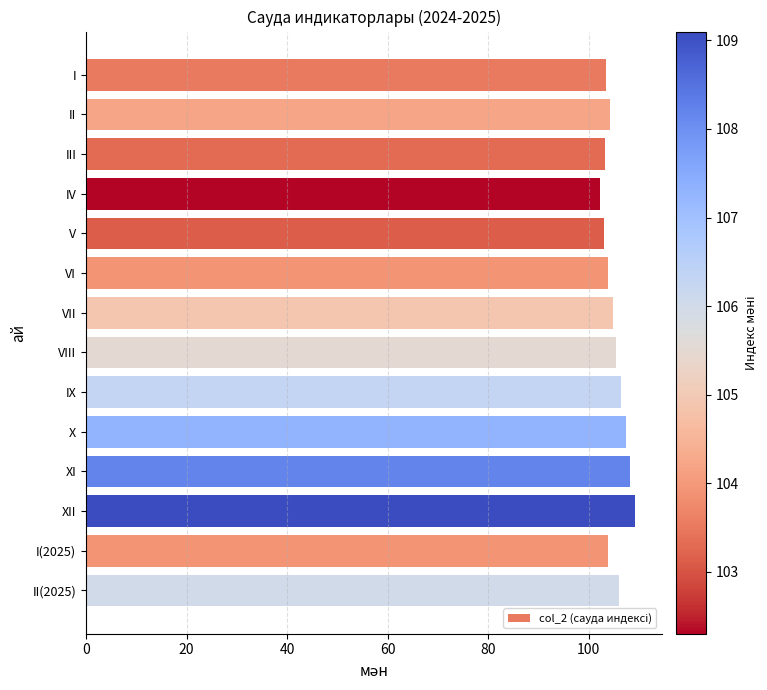

What is the difference between the second highest and minimum values?

5.9